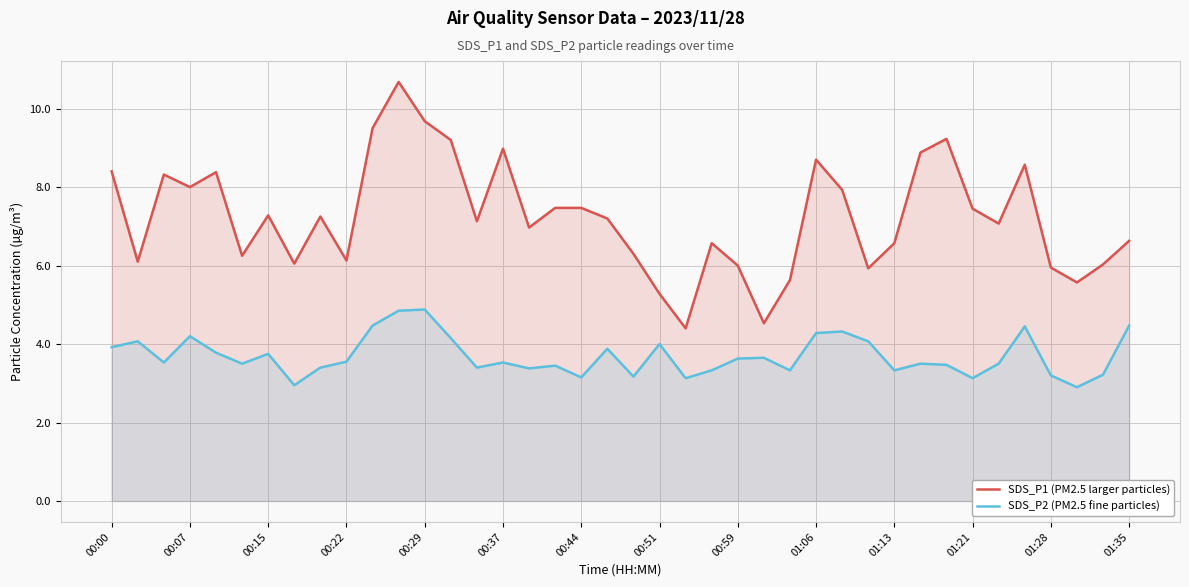

True or false: SDS_P1 (PM2.5 larger particles) and SDS_P2 (PM2.5 fine particles) cross at least once.

False